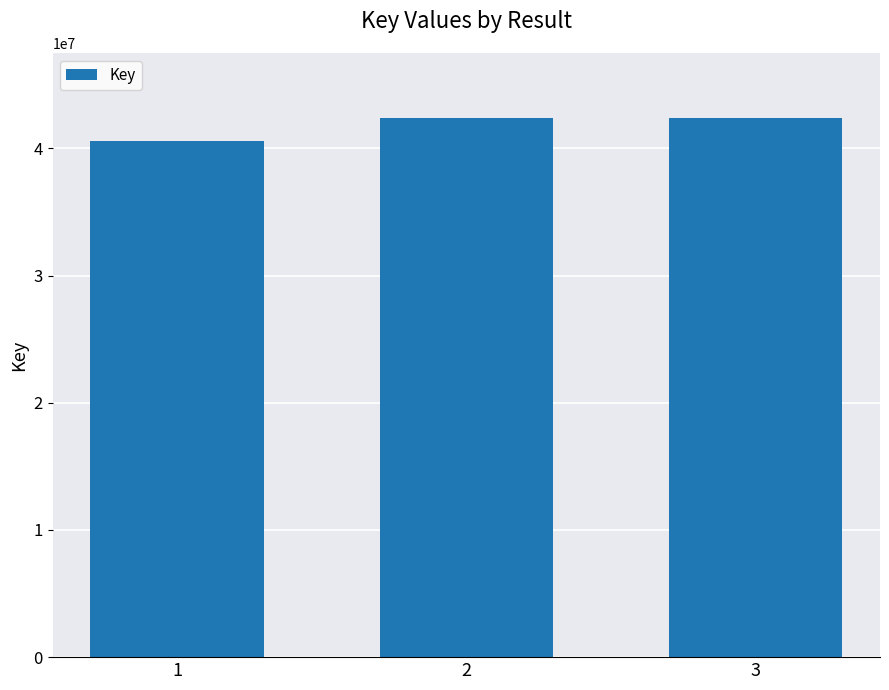

How many categories are shown in the chart?

3